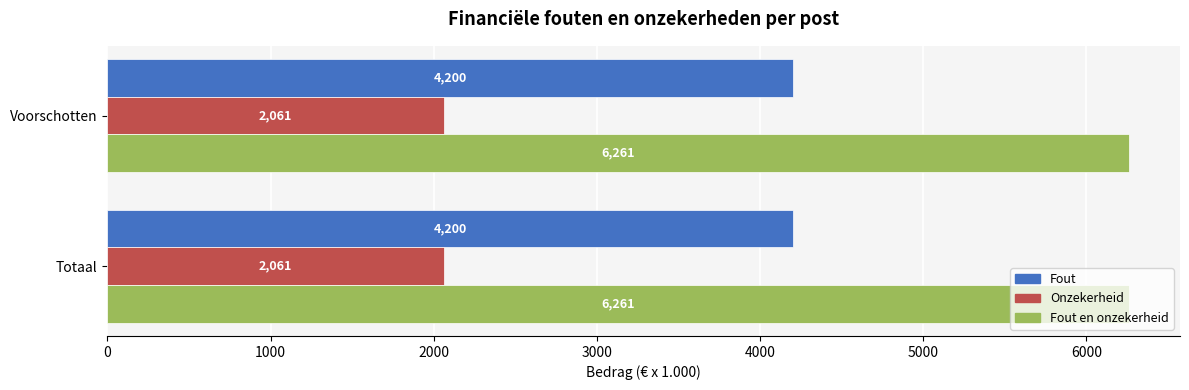

The Onzekerheid series shows 2061 at Totaal. True or false?

True